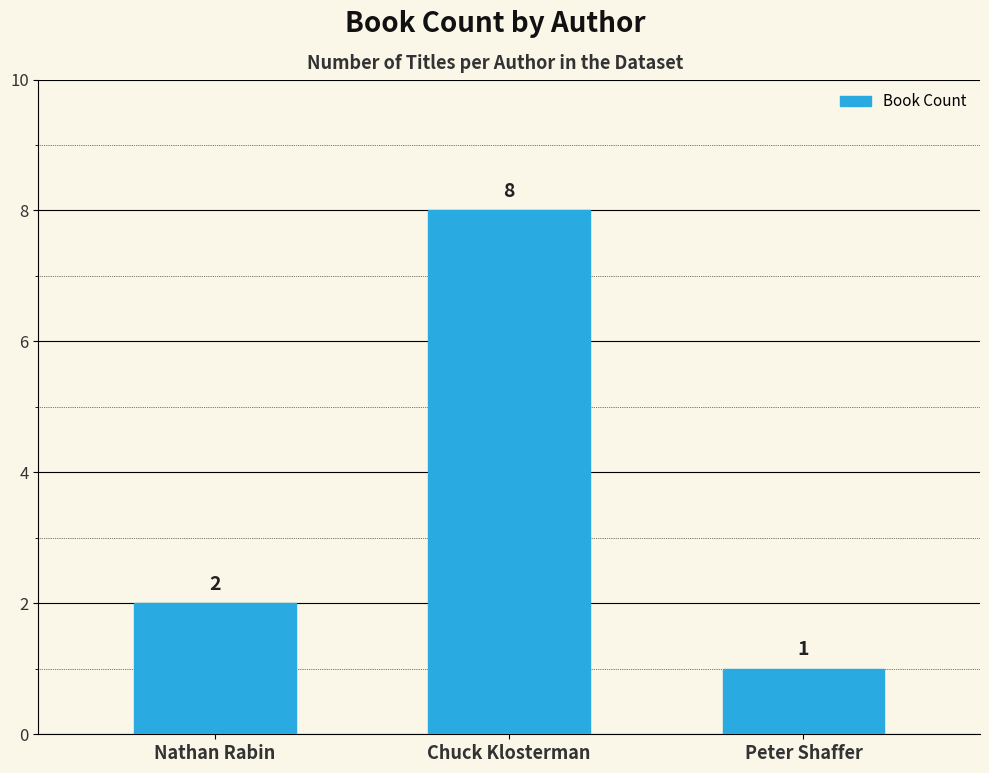

What value does the data have at Peter Shaffer?

1